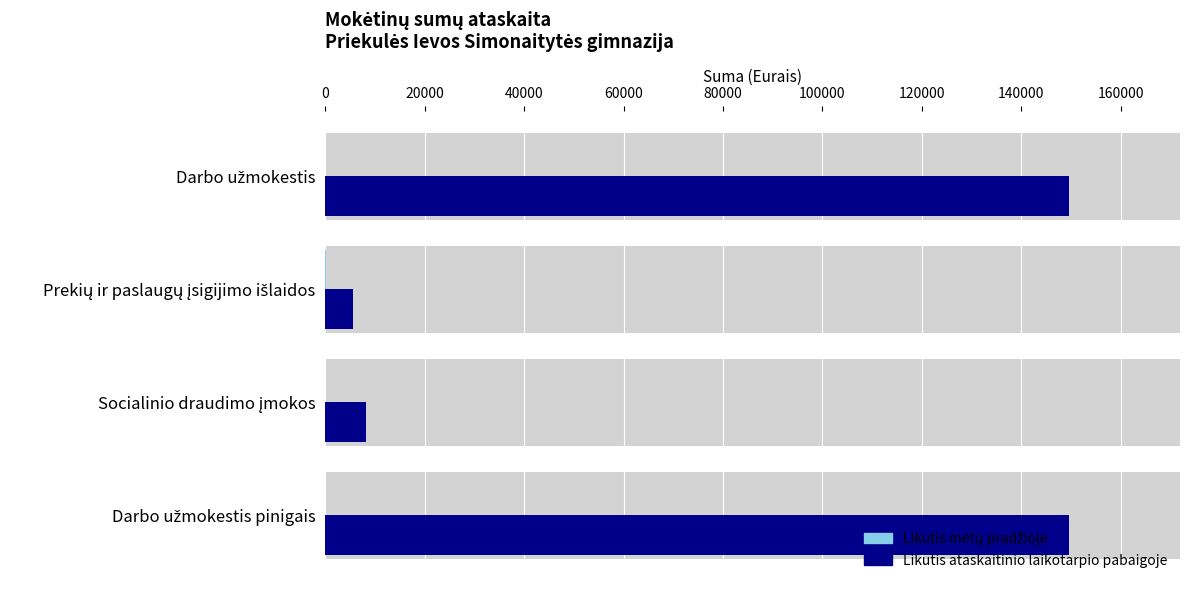

Which series has the widest spread of values?

Likutis ataskaitinio laikotarpio pabaigoje